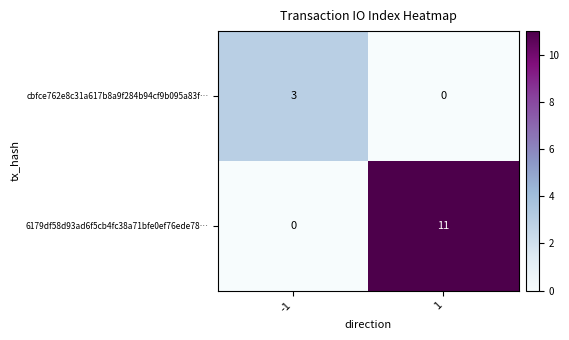

Which label corresponds to the largest value in the chart?

1